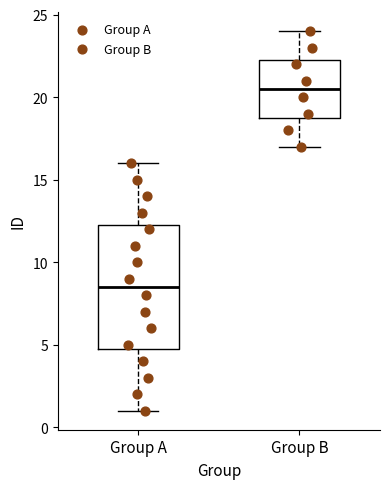

Comparing the boxes themselves (not the whiskers), which one is the tallest?

Group A